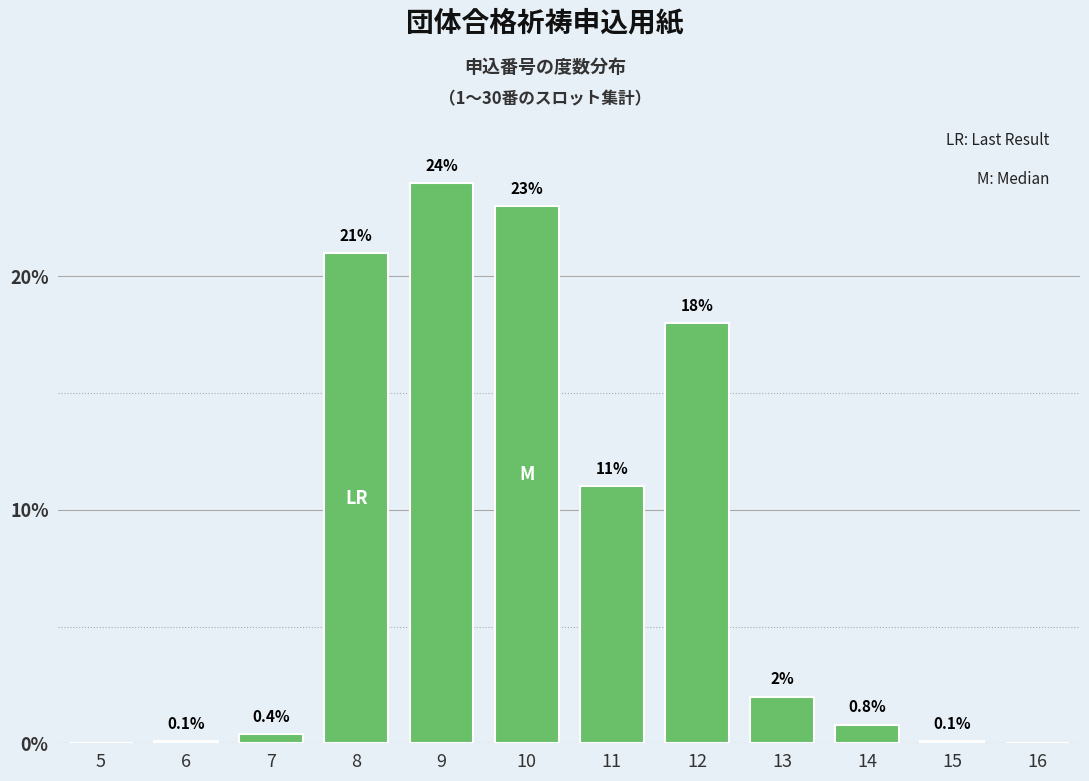

Reading left to right, list all the values displayed in this chart.

5=0.0	6=0.1	7=0.4	8=21.0	9=24.0	10=23.0	11=11.0	12=18.0	13=2.0	14=0.8	15=0.1	16=0.0